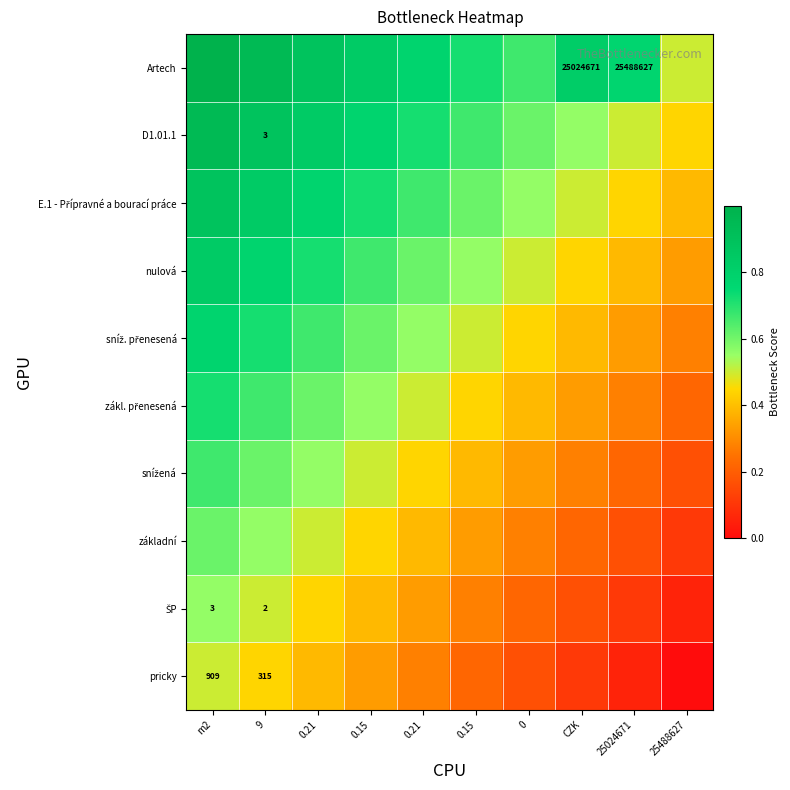

The value of ŠP at 0 is 0.2. True or false?

True